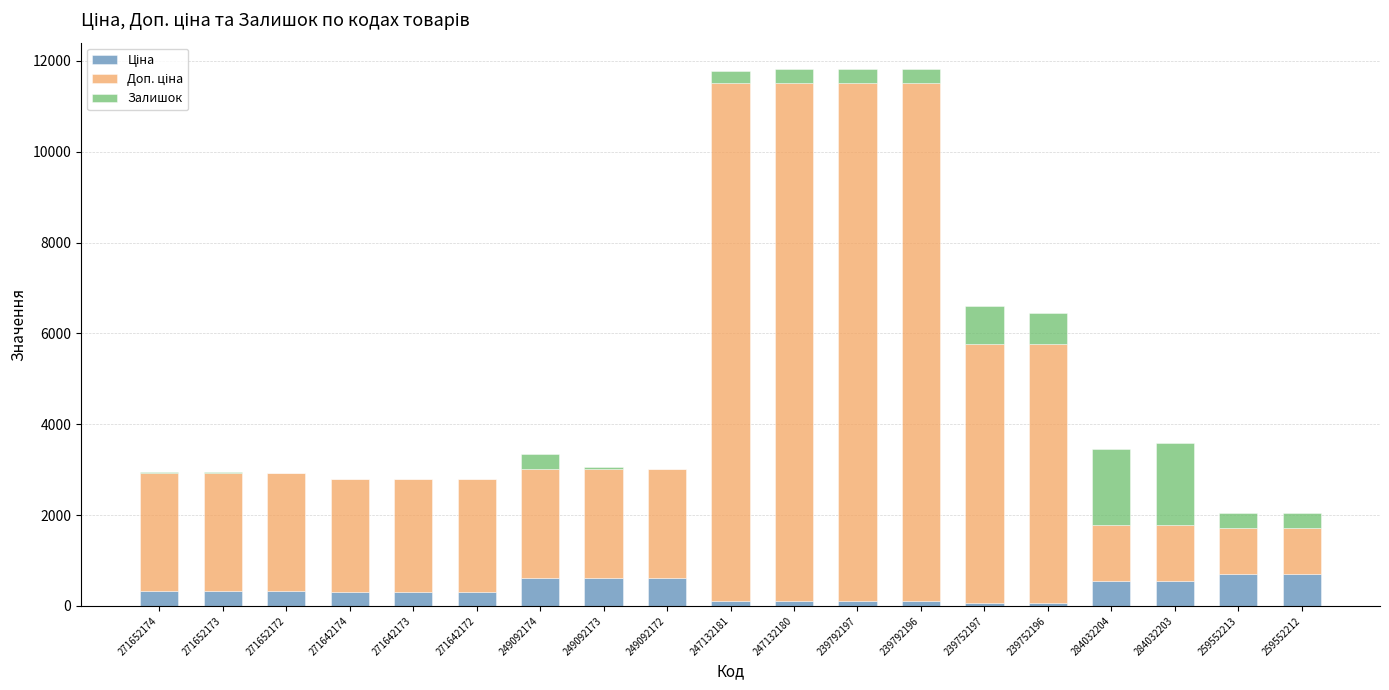

What is the total value across all series at 249092174?

3346.6